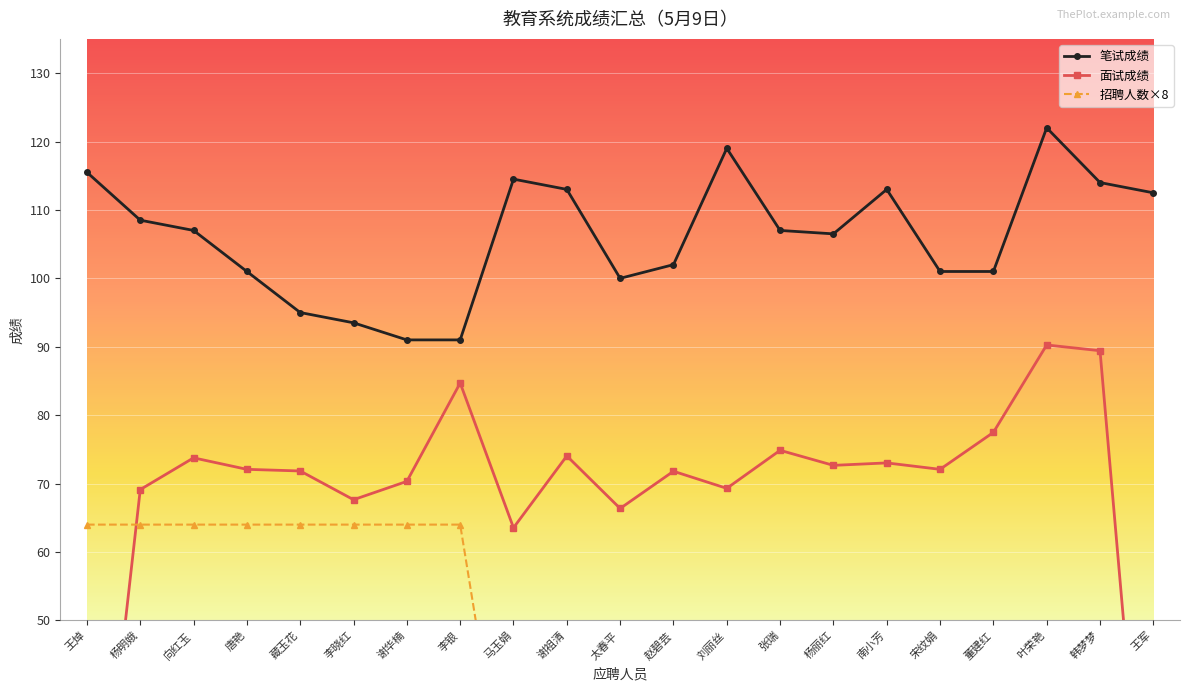

Where is the first local minimum for 笔试成绩?

太春平